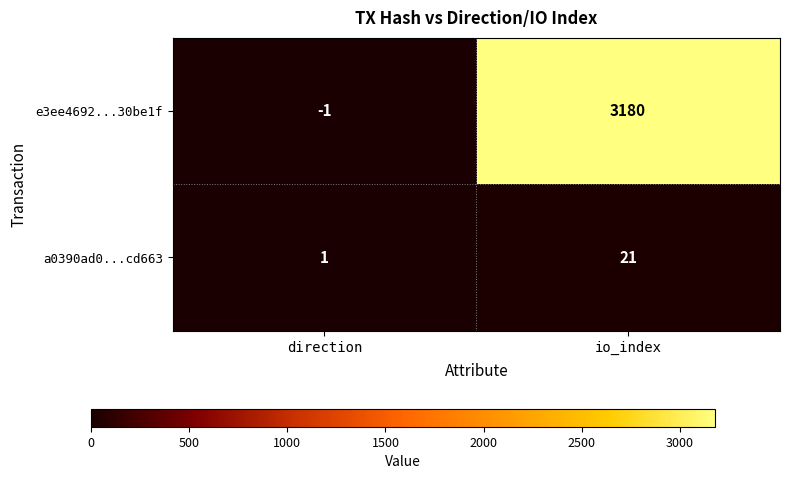

Reading left to right, transcribe all the data shown in this chart.

e3ee4692...30be1f: -1	3180
a0390ad0...cd663: 1	21